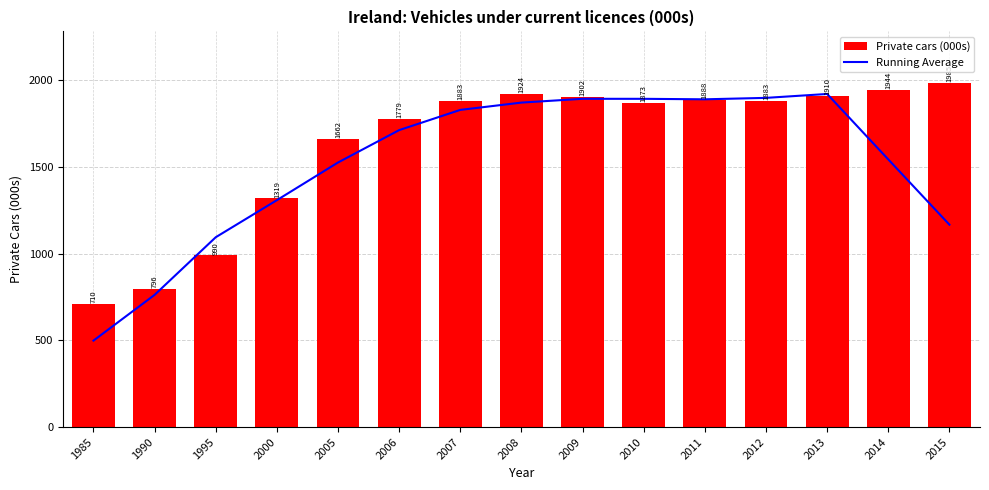

What is the highest value of the Average series?

1921.9